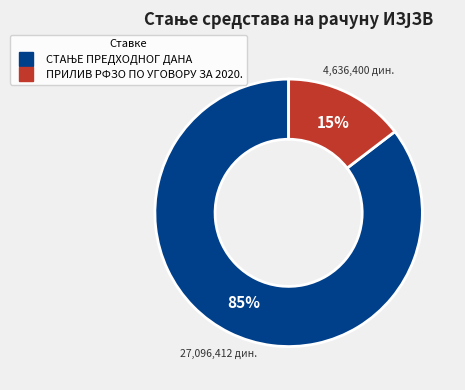

To the nearest percent, what portion does ПРИЛИВ РФЗО ПО УГОВОРУ ЗА 2020. represent?

15%